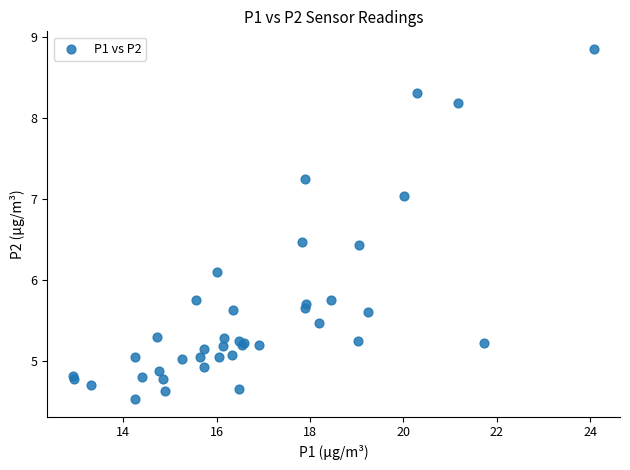

What Y value in the scatter plot is closest to 6?

6.1